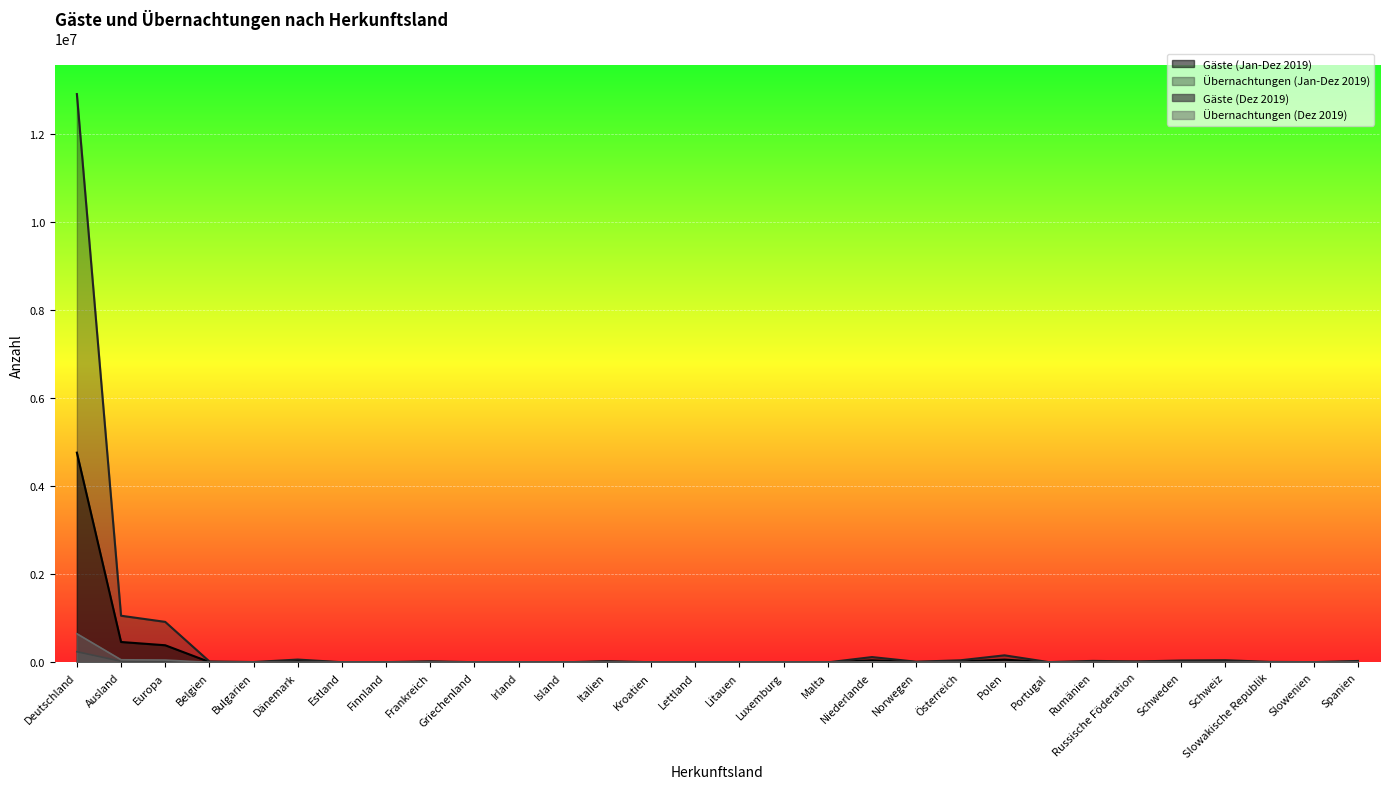

What value does the Gäste (Dez 2019) series have at Europa, to the nearest 100?

23100